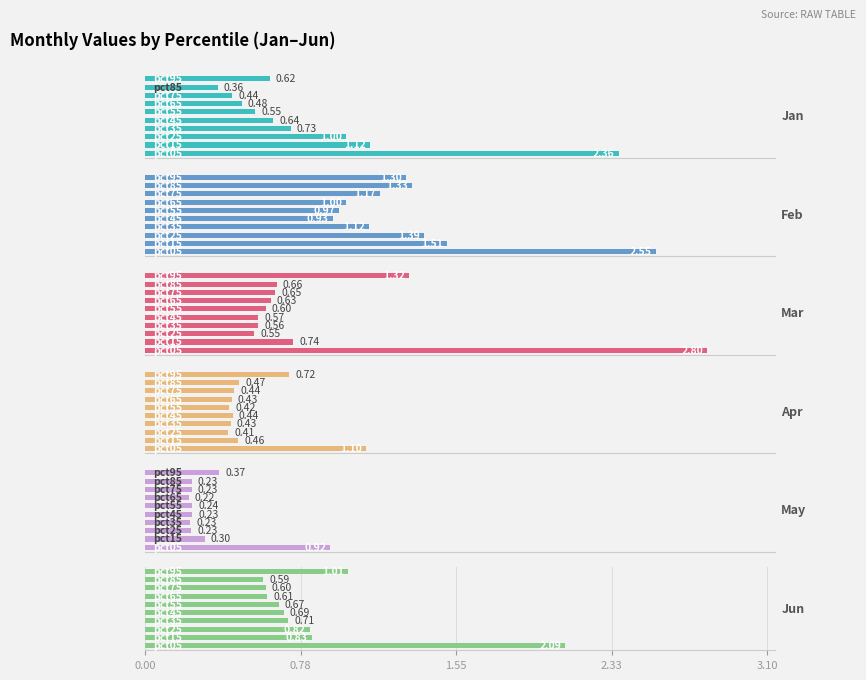

What are all the series names shown in the legend?

Jan, Feb, Mar, Apr, May, Jun